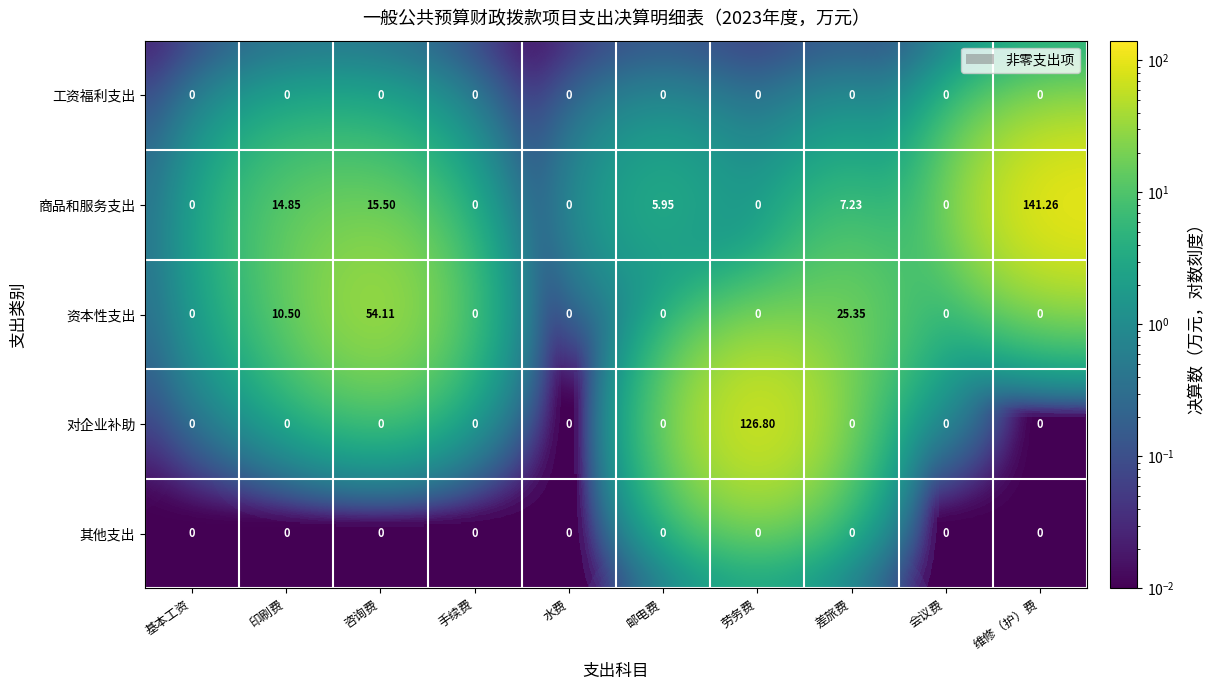

At which label does 商品和服务支出 first exceed 5?

印刷费